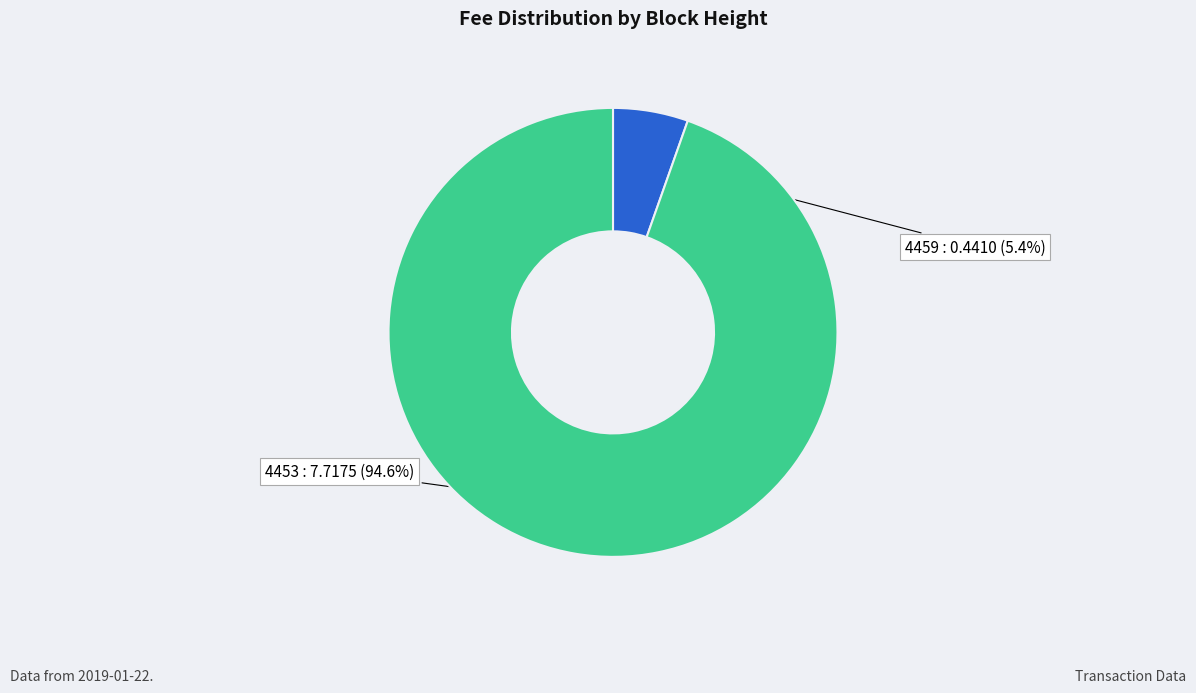

Count the number of slices in the pie.

2